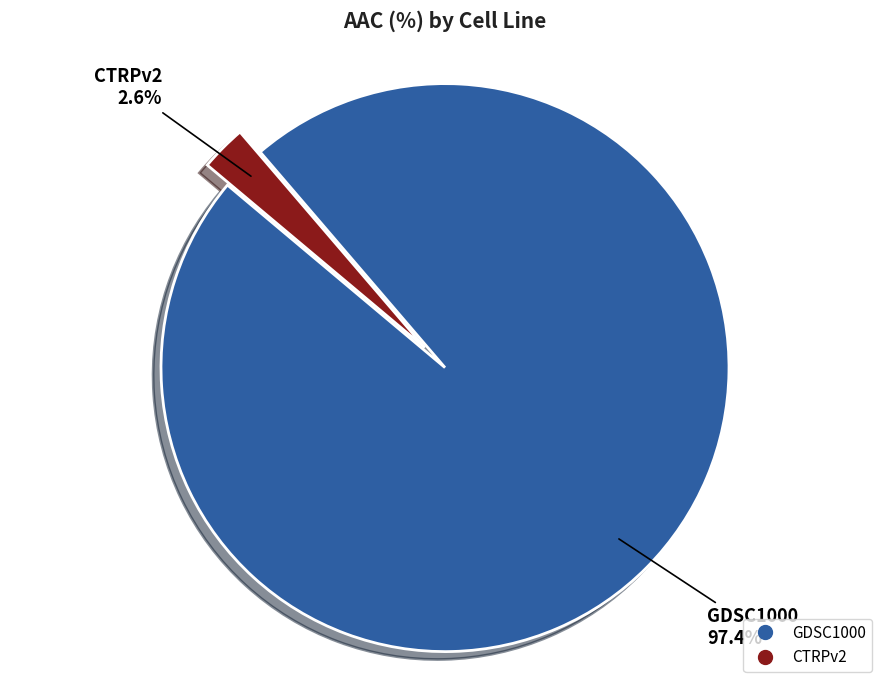

What is the total percentage of CTRPv2 and GDSC1000?

100.0%